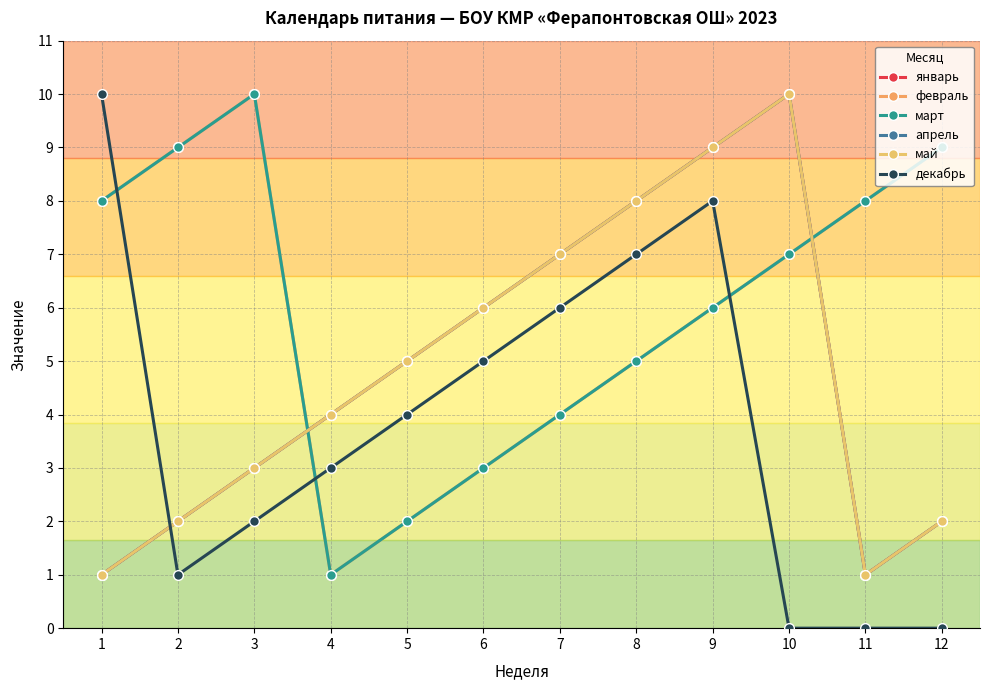

Reading left to right, list all the values displayed in this chart.

январь: 1=1	2=2	3=3	4=4	5=5	6=6	7=7	8=8	9=9	10=10	11=1	12=2
февраль: 1=8	2=9	3=10	4=1	5=2	6=3	7=4	8=5	9=6	10=7	11=8	12=9
март: 1=8	2=9	3=10	4=1	5=2	6=3	7=4	8=5	9=6	10=7	11=8	12=9
апрель: 1=1	2=2	3=3	4=4	5=5	6=6	7=7	8=8	9=9	10=10	11=1	12=2
май: 1=1	2=2	3=3	4=4	5=5	6=6	7=7	8=8	9=9	10=10	11=1	12=2
декабрь: 1=10	2=1	3=2	4=3	5=4	6=5	7=6	8=7	9=8	10=0	11=0	12=0